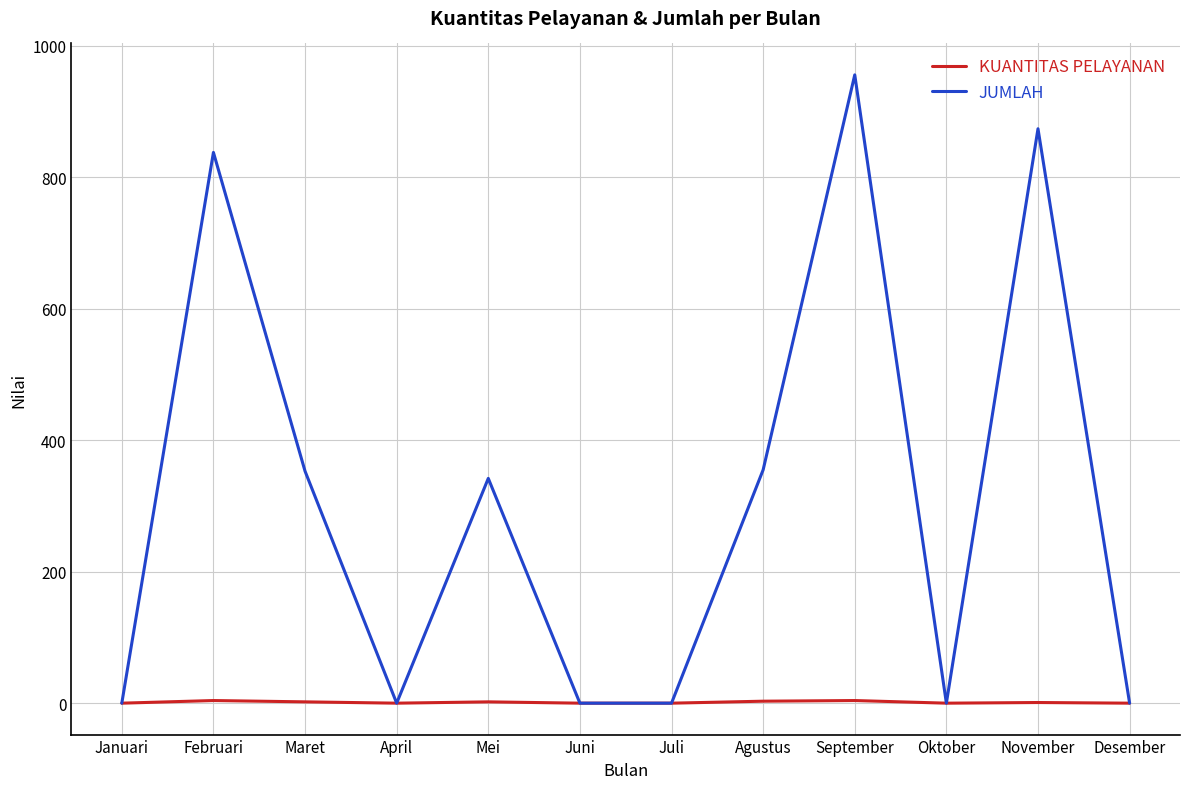

The KUANTITAS PELAYANAN series shows 0 at April. True or false?

True